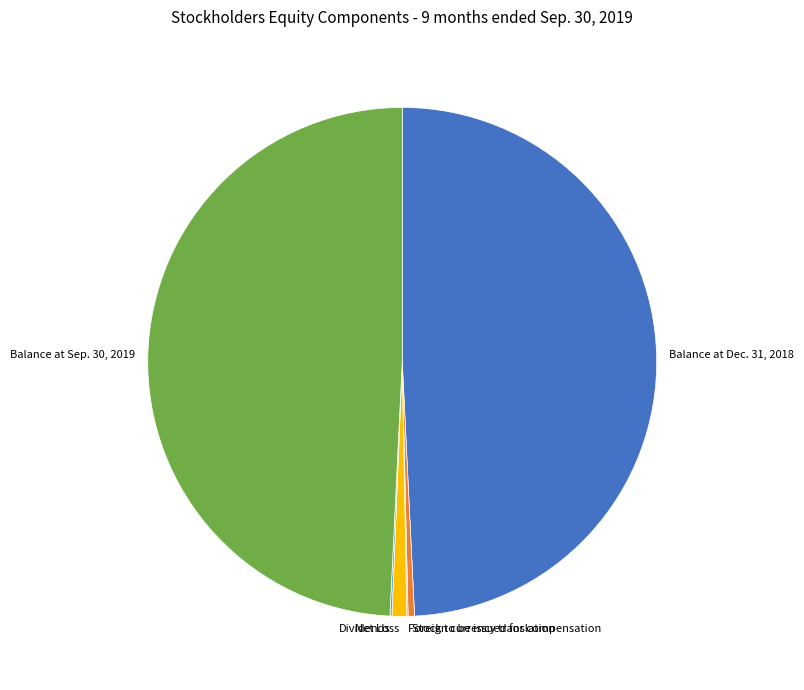

Is the sum of Balance at Sep. 30, 2019 and Balance at Dec. 31, 2018 greater than half?

Yes